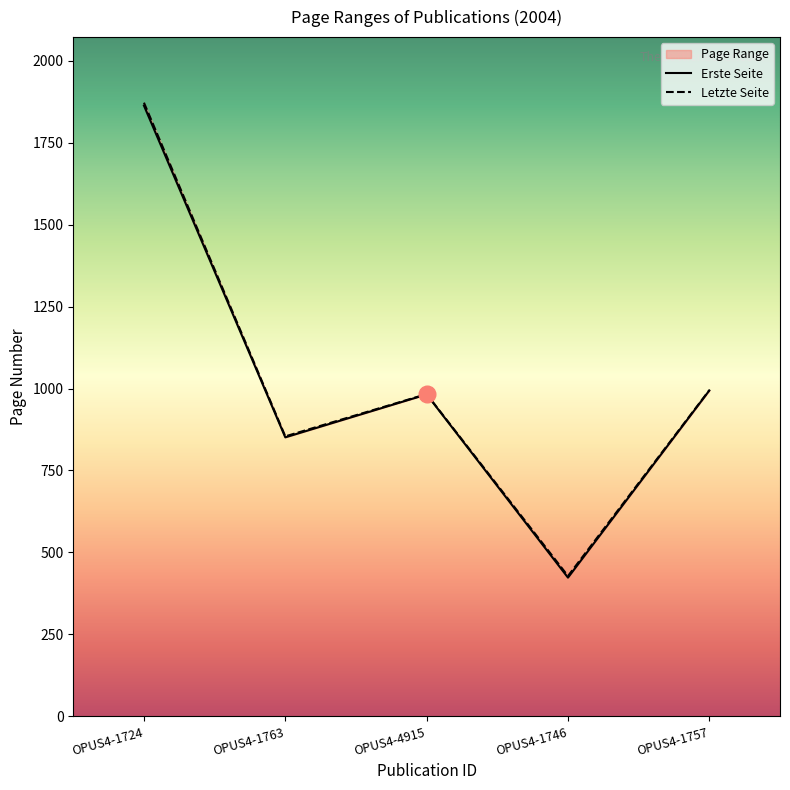

What is the total value across all series at OPUS4-1724?

3735